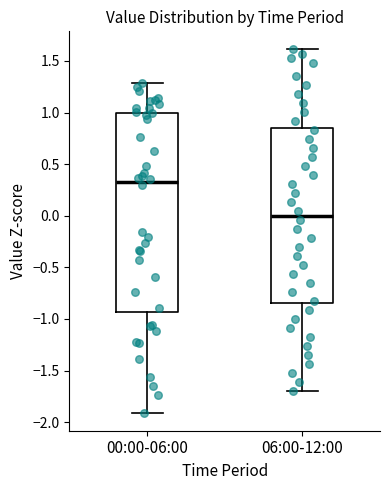

Where does the median line of the box for 06:00-12:00 sit on the y-axis? The values are not printed on the chart, so give them approximately, as read against the axis.

0.00